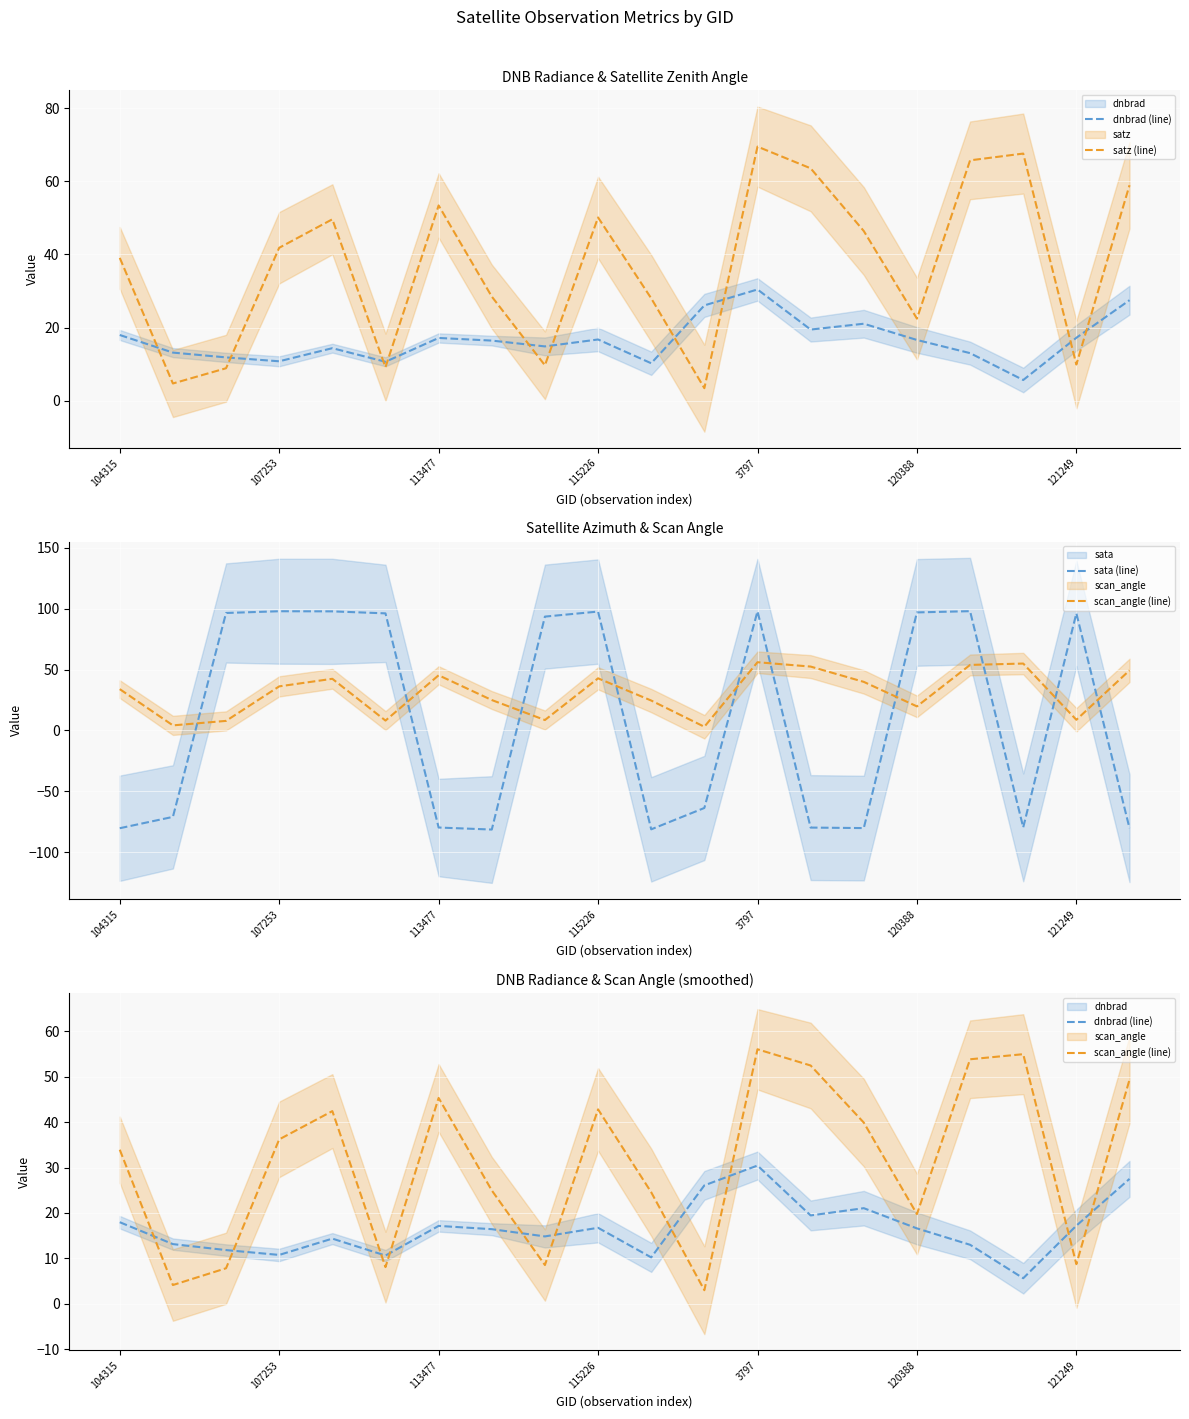

What is the value of the satz (line) point at the 10th from the left?

50.1